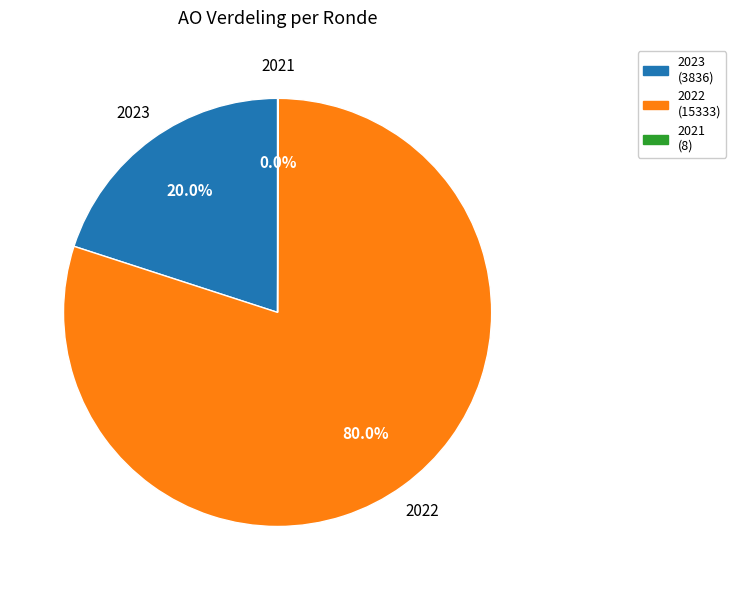

To the nearest percent, what is the average slice percentage?

33%